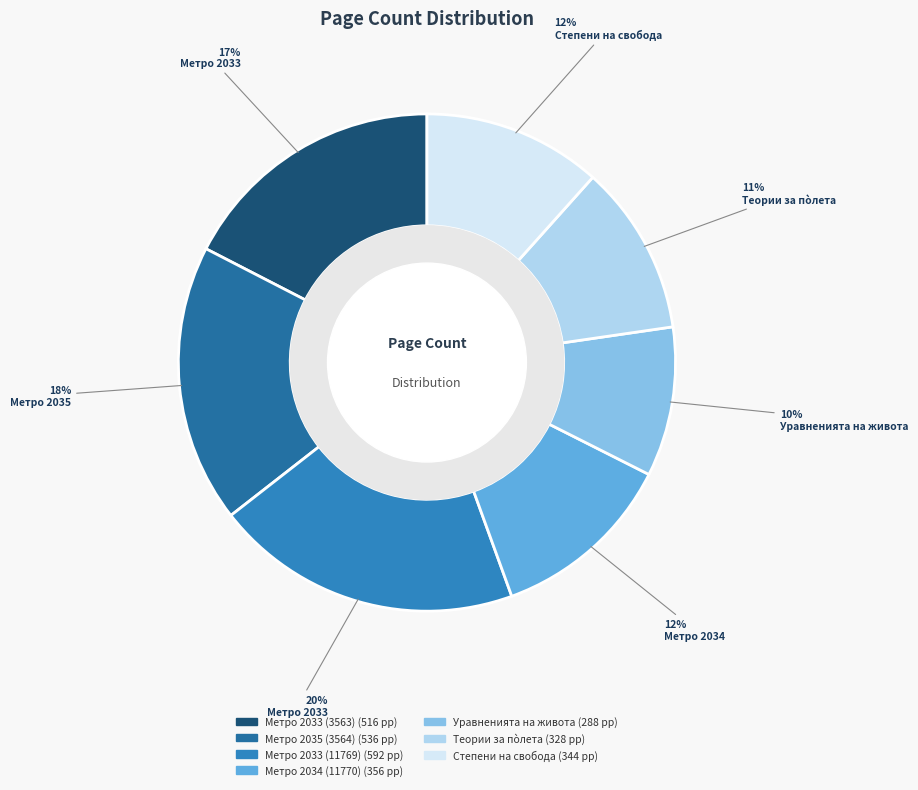

Count the number of slices in the pie.

7